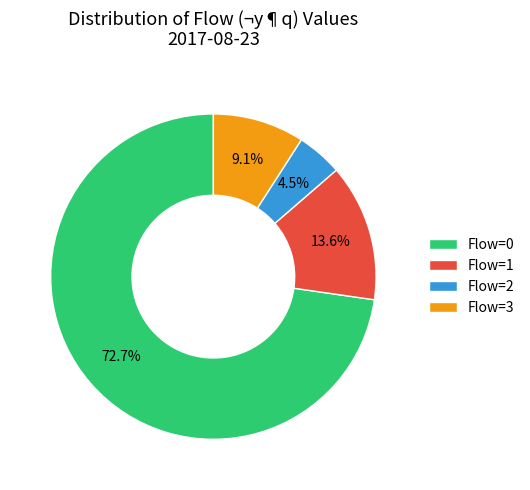

Which category accounts for the majority?

Flow=0